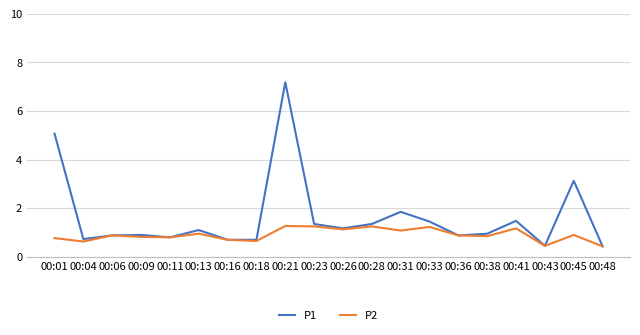

At which category does P2 reach its first local valley?

00:04